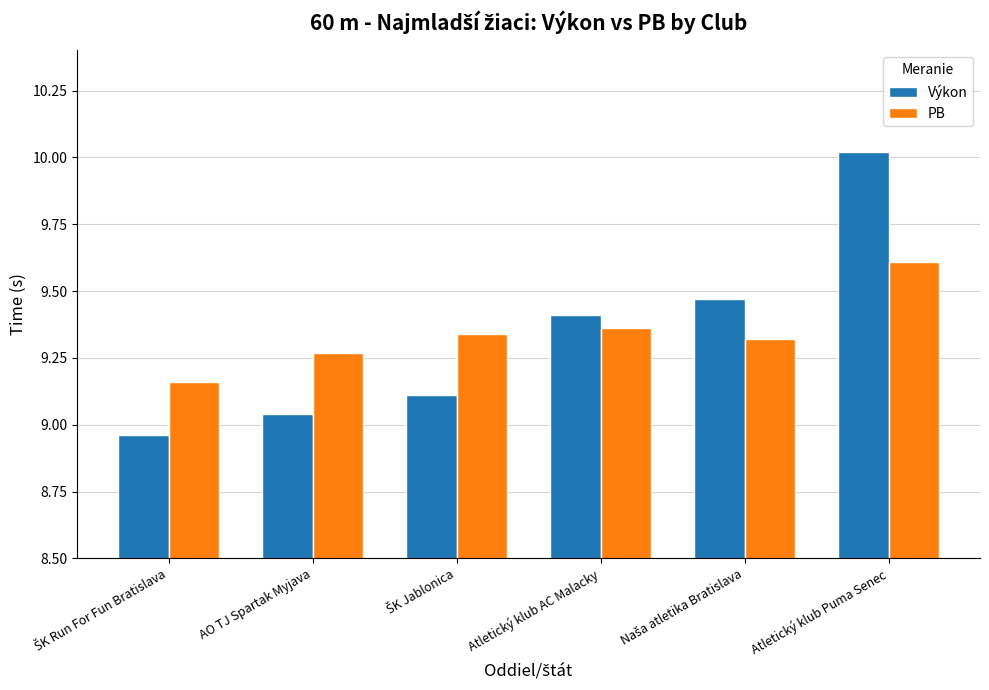

What is the total value across all series at AO TJ Spartak Myjava?

18.3